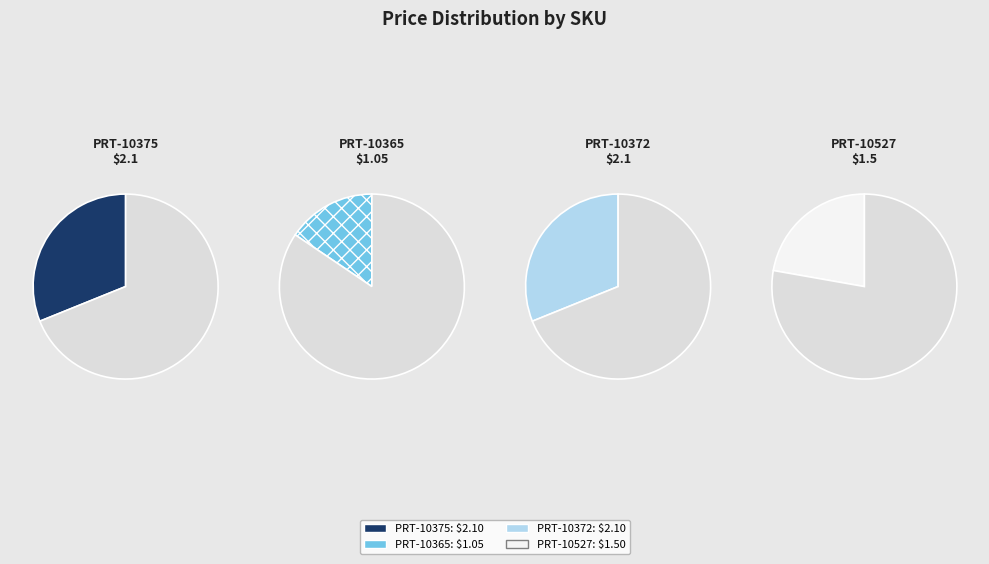

What percentage do PRT-10375 and PRT-10527 together represent?

53.3%